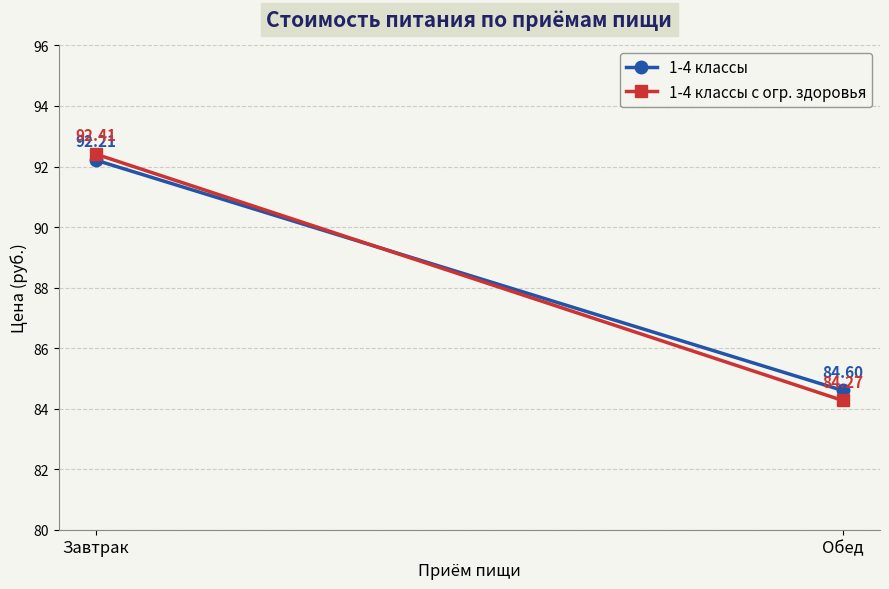

Is it true that 1-4 классы с огр. здоровья equals 92.4 at Завтрак?

True